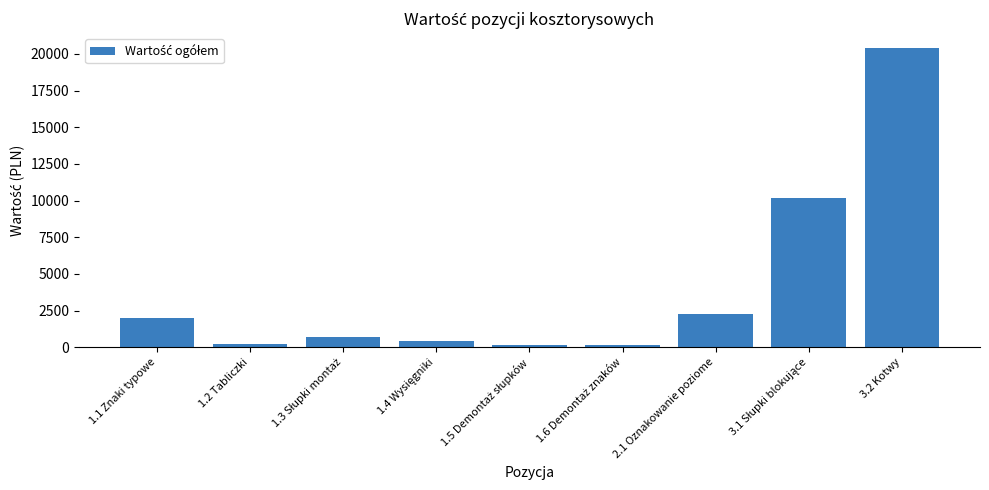

Is it true that the value at 2.1 Oznakowanie poziome is 2276.3?

True